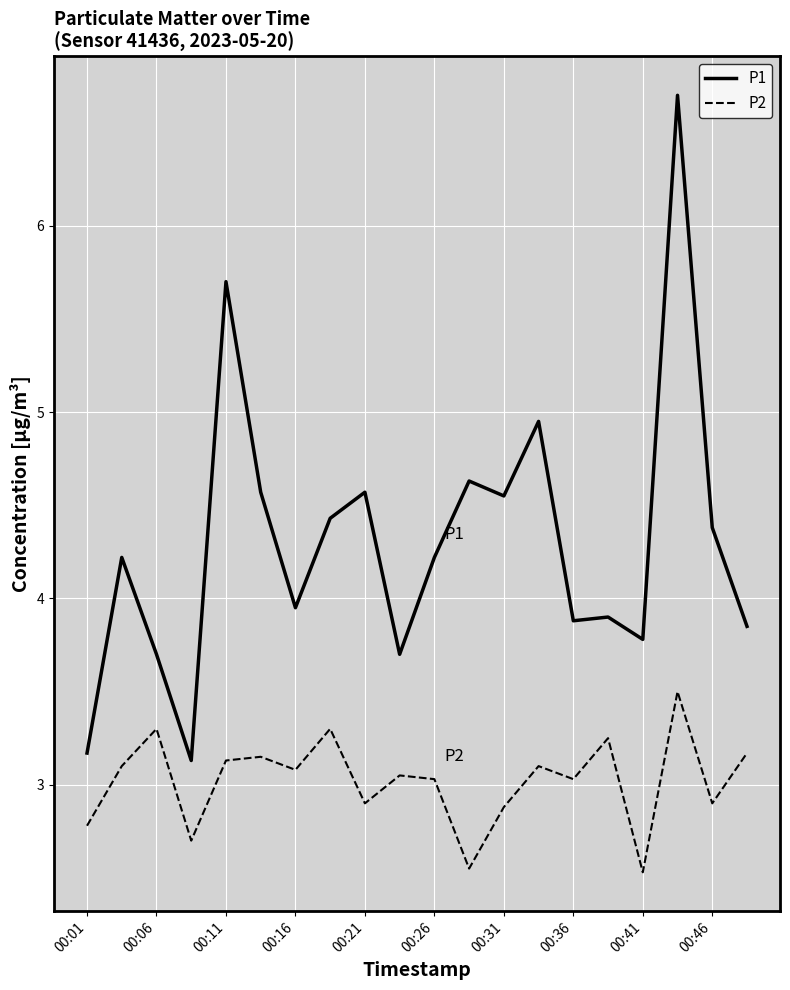

What is the maximum value shown in the chart?

6.7